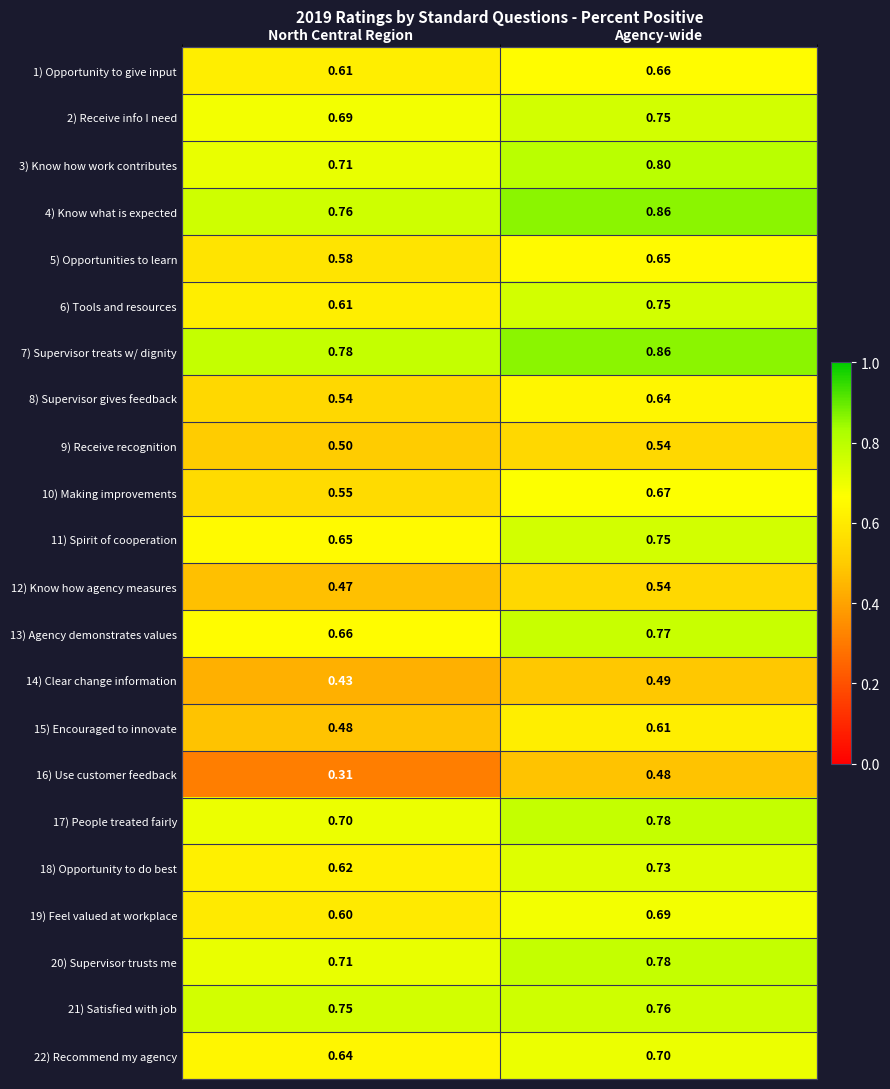

Is the value of 12) Know how agency measures at Agency-wide greater than the value of 22) Recommend my agency at Agency-wide?

No